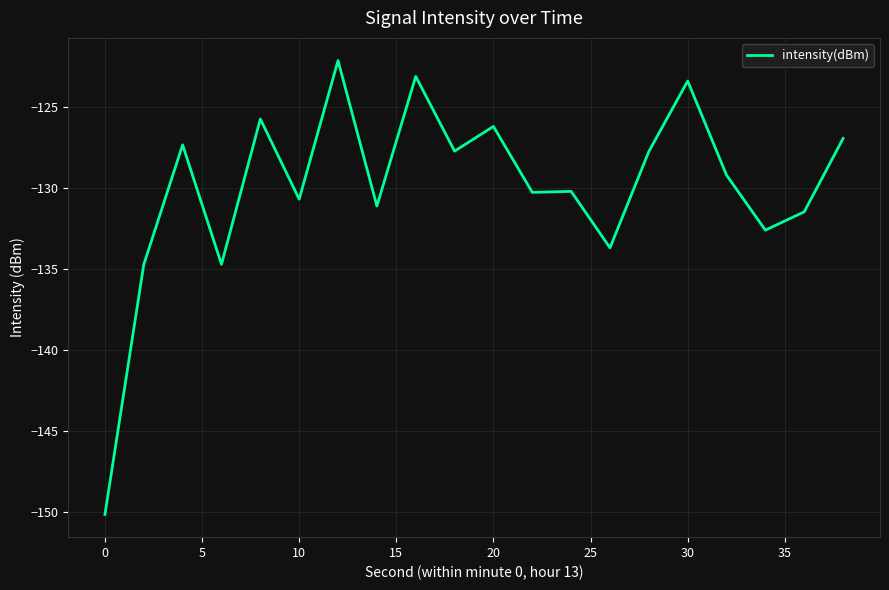

What is the minimum value shown in the chart?

-150.1